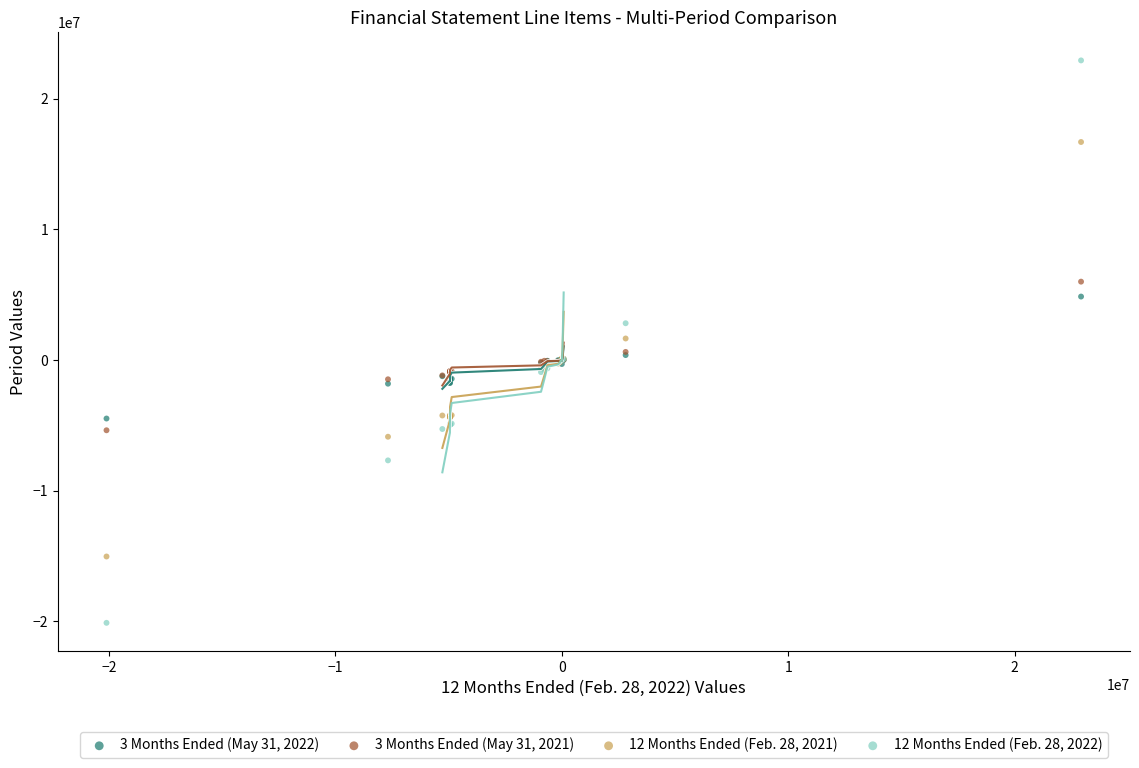

Which series has the widest spread of Y values?

12 Months Ended (Feb. 28, 2022)